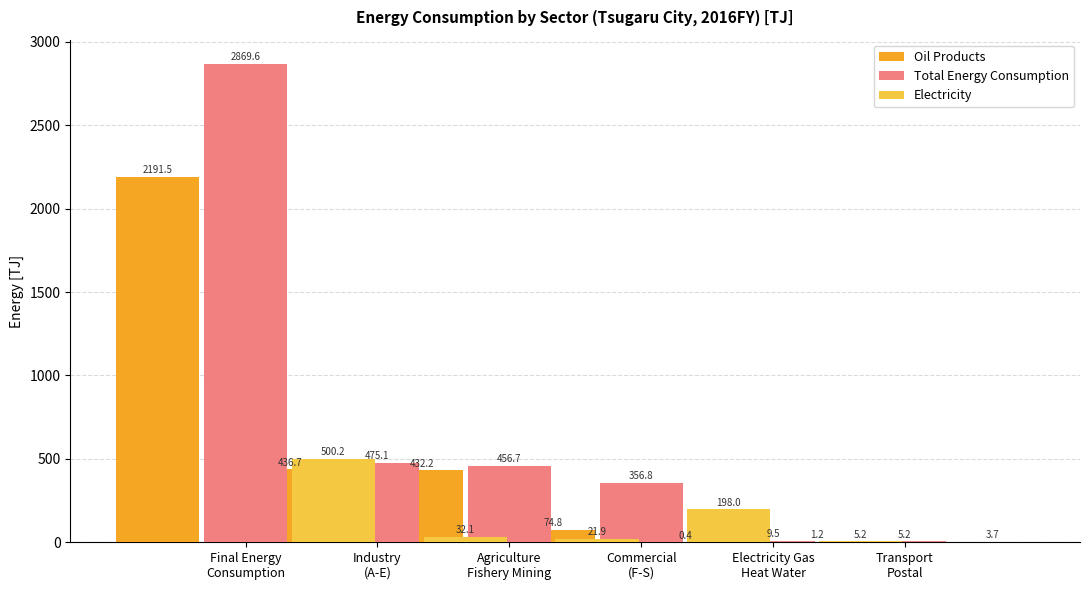

How many data points in Electricity are less than 32?

3